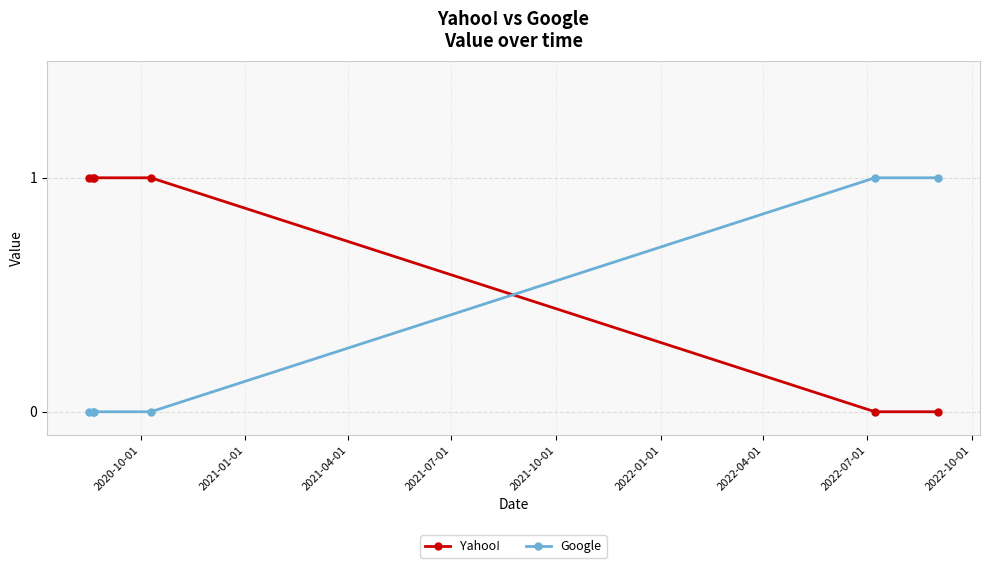

How many intersections are there between Yahoo! and Google?

1